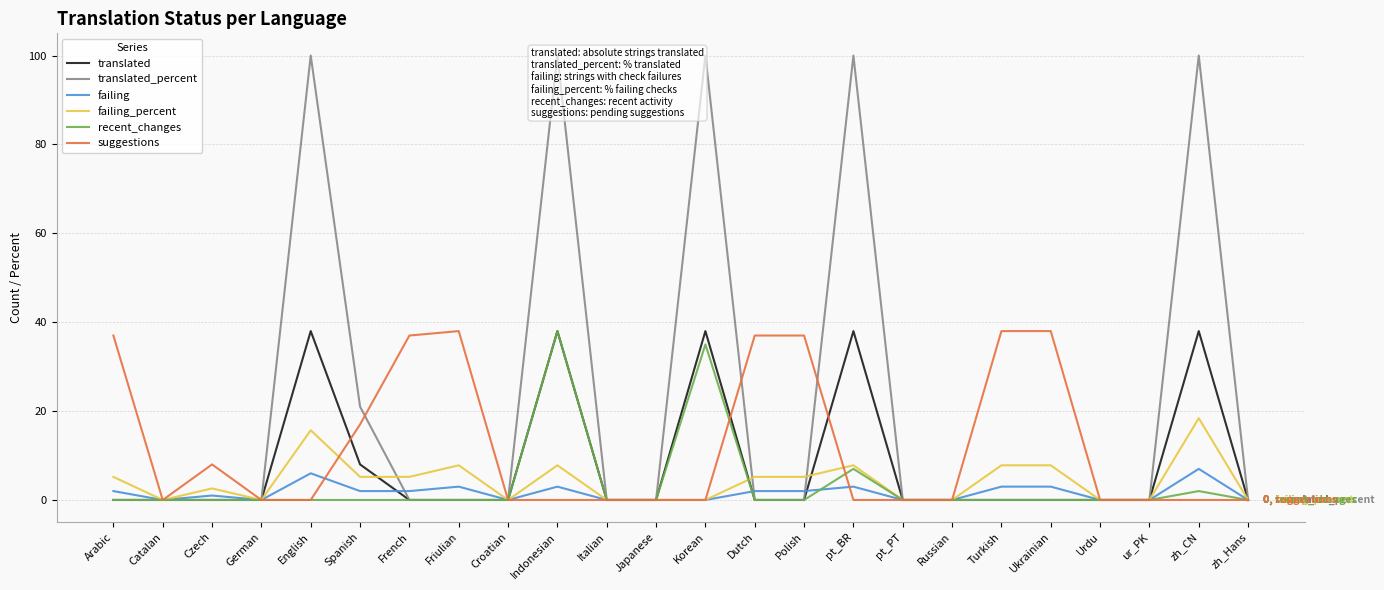

What is the label of the 4th point from the left?

German